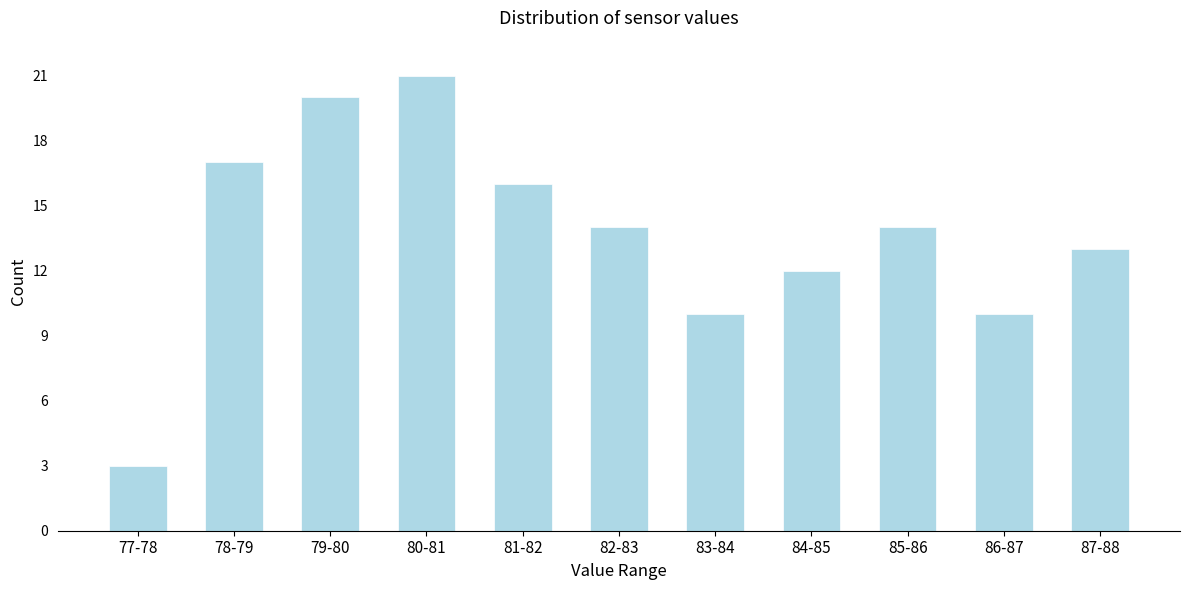

Reading left to right, transcribe all the data shown in this chart.

77-78=3	78-79=17	79-80=20	80-81=21	81-82=16	82-83=14	83-84=10	84-85=12	85-86=14	86-87=10	87-88=13